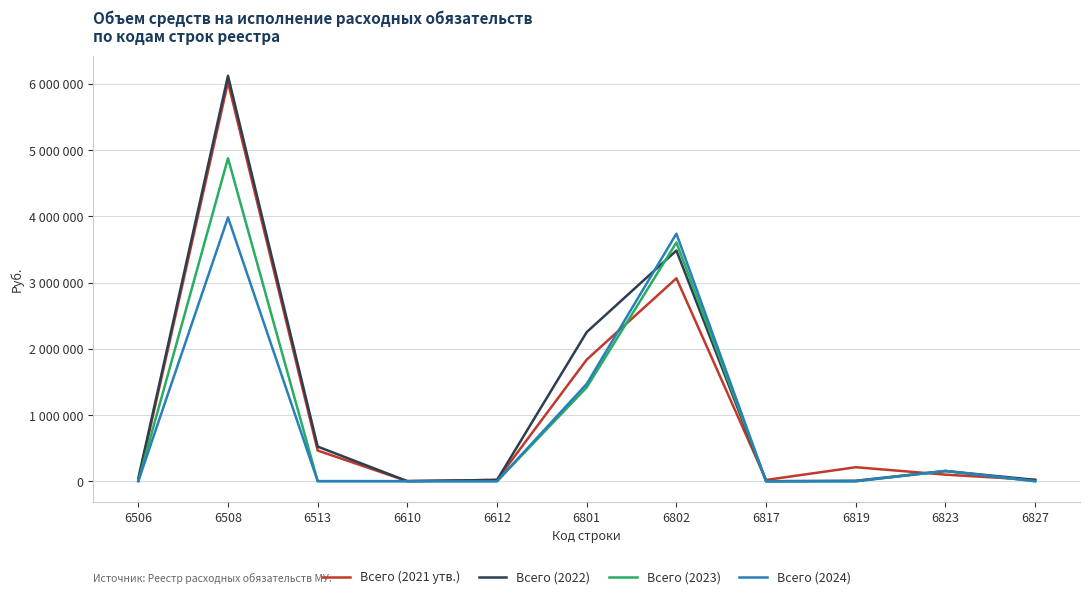

Is this an area chart (filled region under the line)?

No